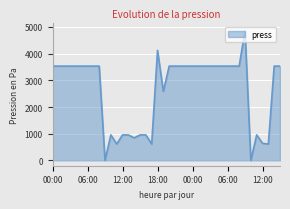

What is the difference between the maximum and minimum values?

4864.0